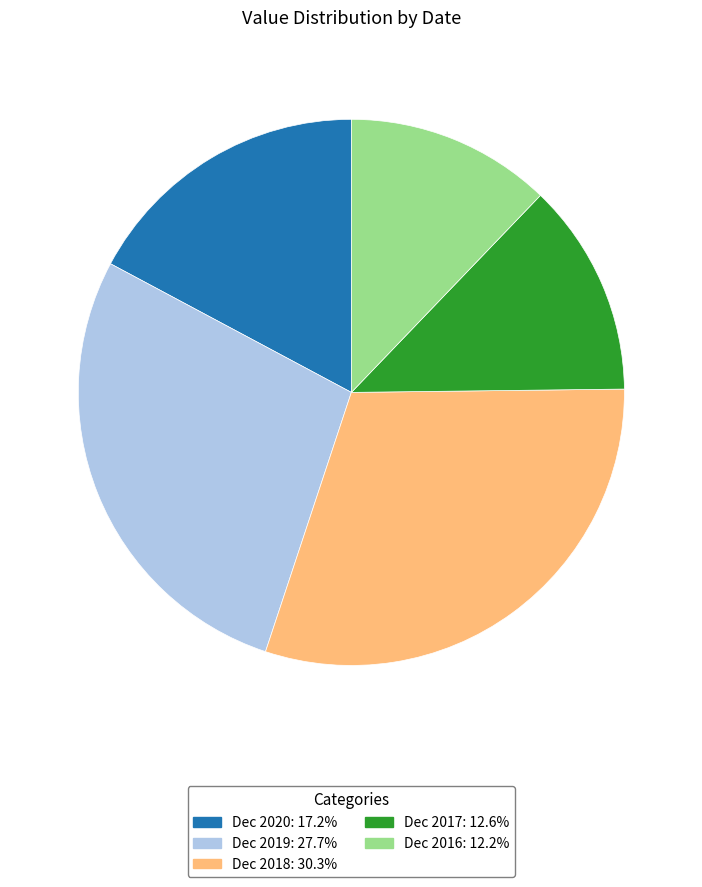

What is the ratio of the value at Dec 2017 to the value at Dec 2018?

0.4